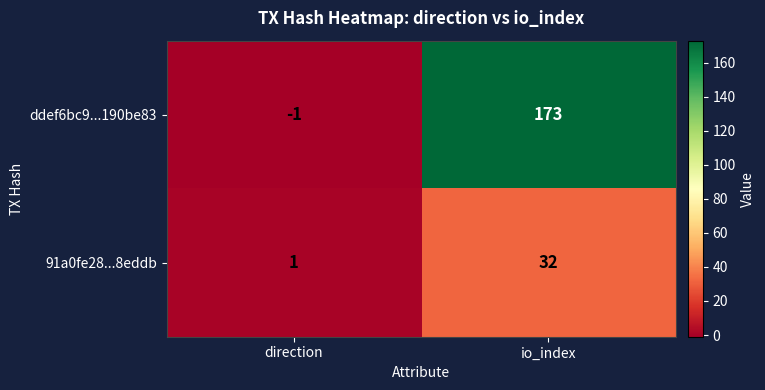

What is the difference between the maximum and minimum values in the ddef6bc9...190be83 series?

174